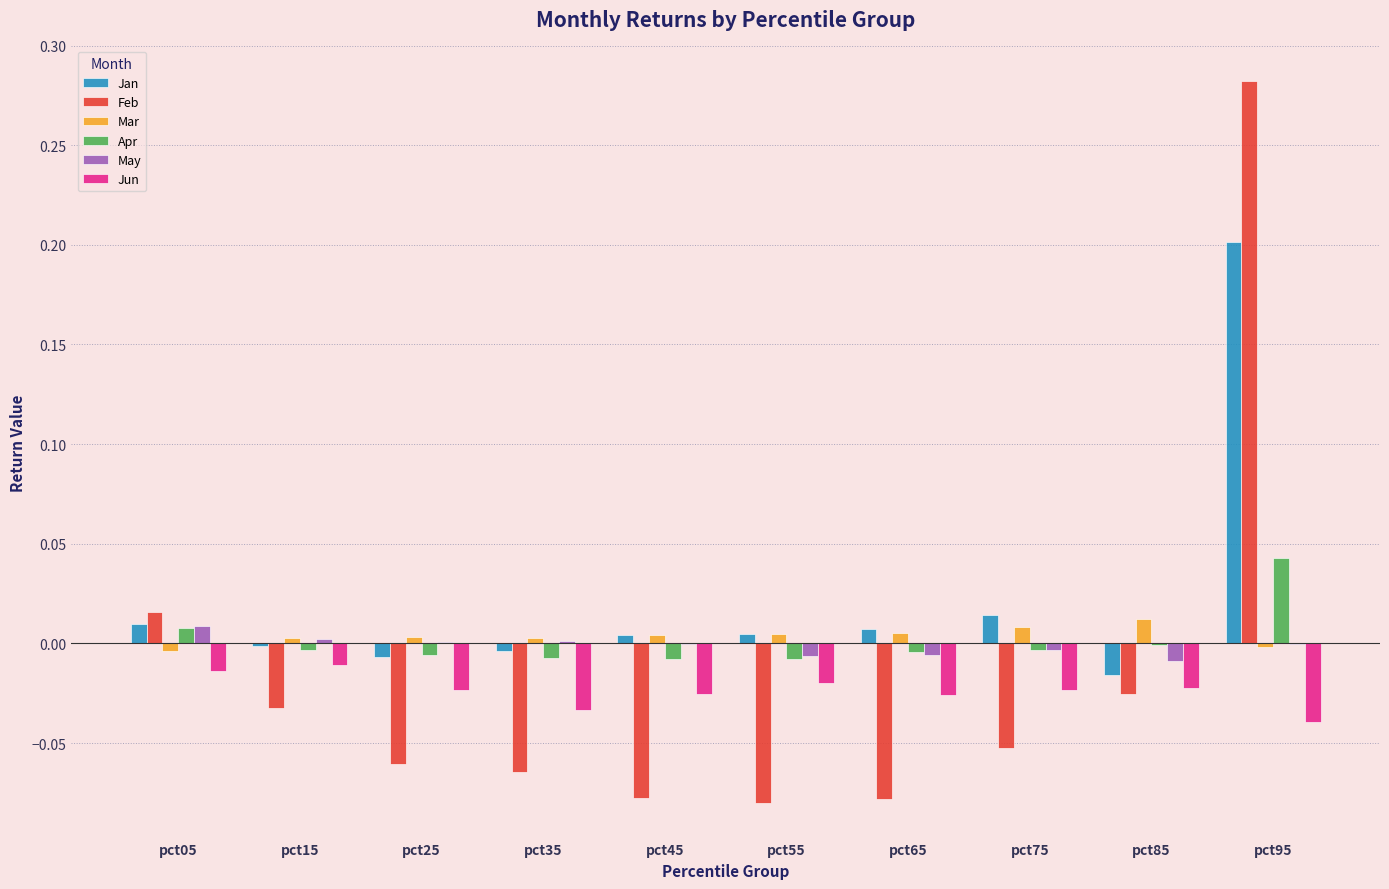

The value of May at pct55 is -0.0. True or false?

True